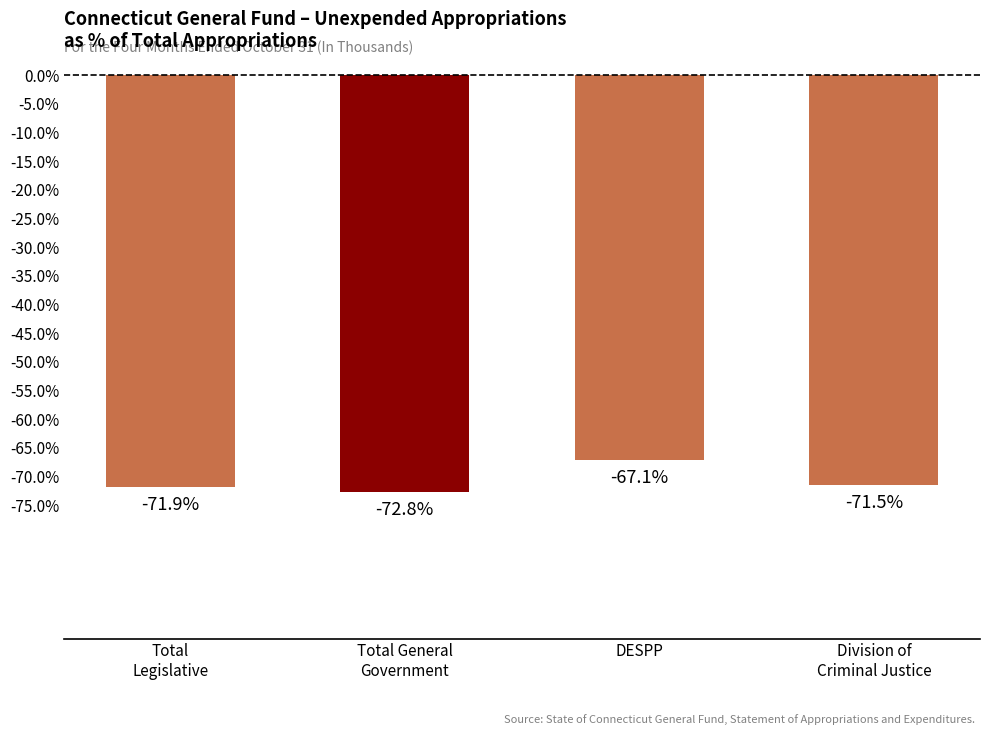

What is the difference between the second highest and minimum values?

1.3